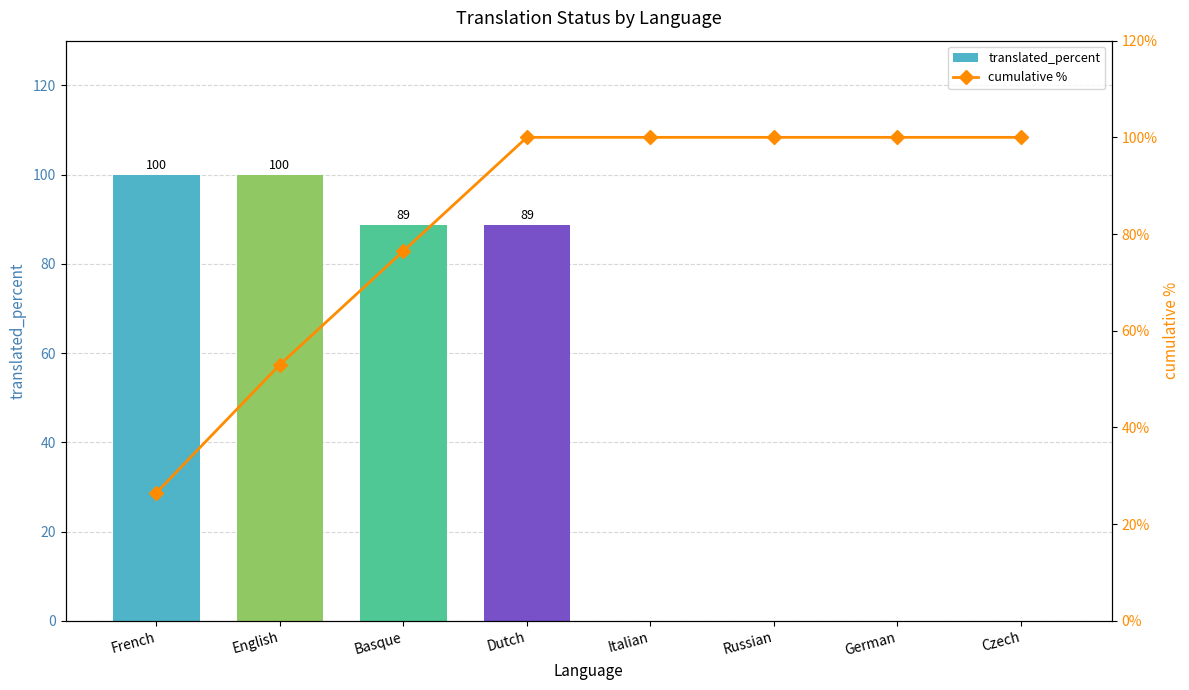

What is the sum of the translated_percent values at German and Dutch?

88.8